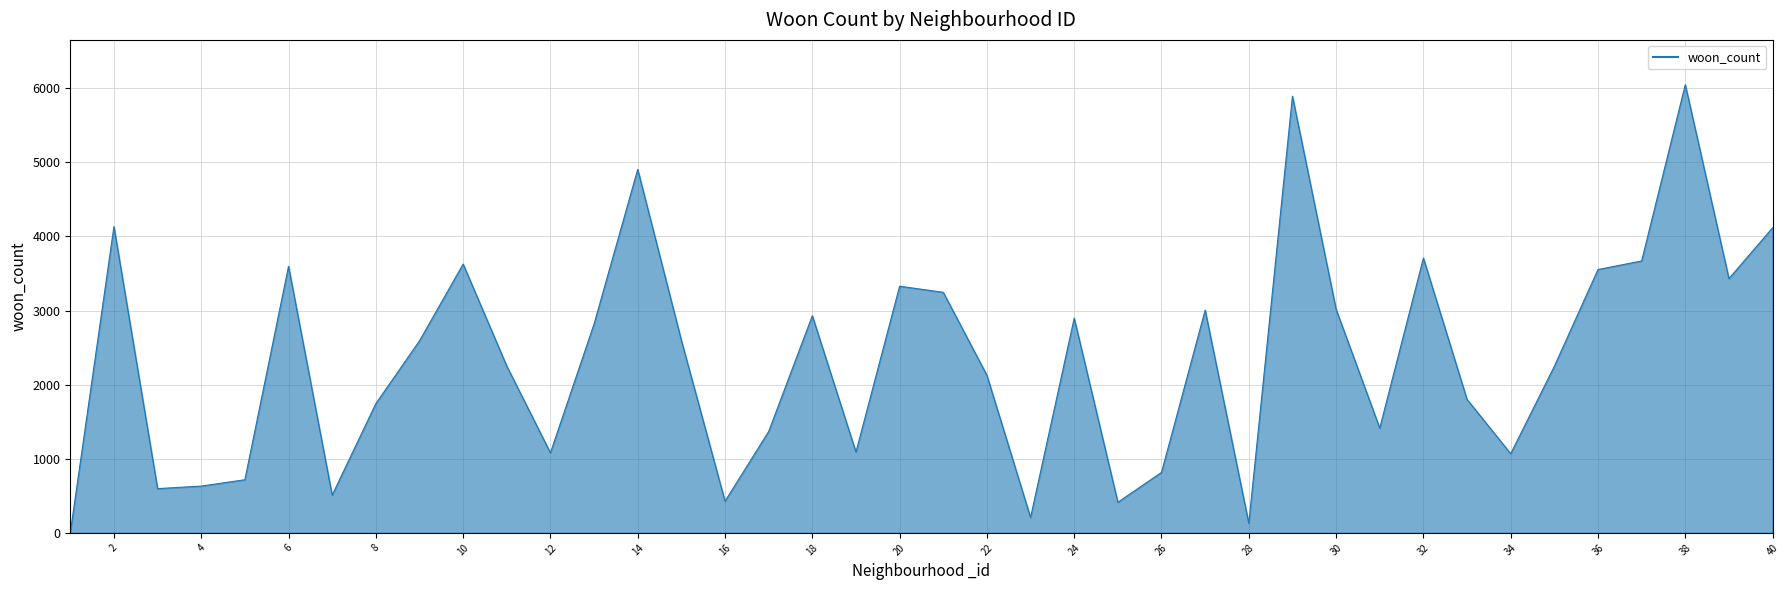

How many lines are shown in the chart?

1